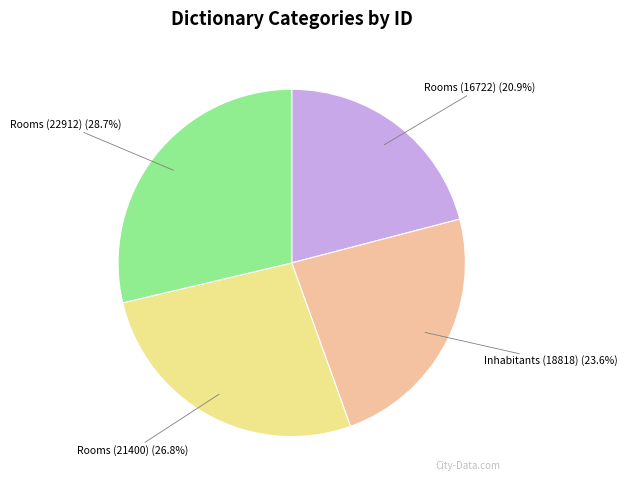

Rank the categories by value from lowest to highest.

Rooms (16722), Inhabitants (18818), Rooms (21400), Rooms (22912)